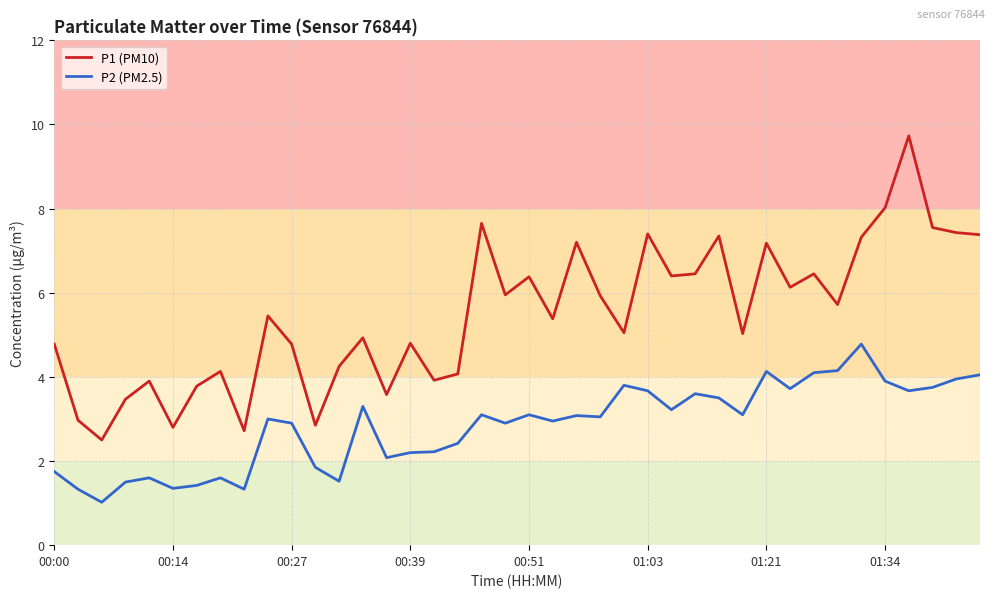

What is the lowest value of the P2 (PM2.5) series?

1.0